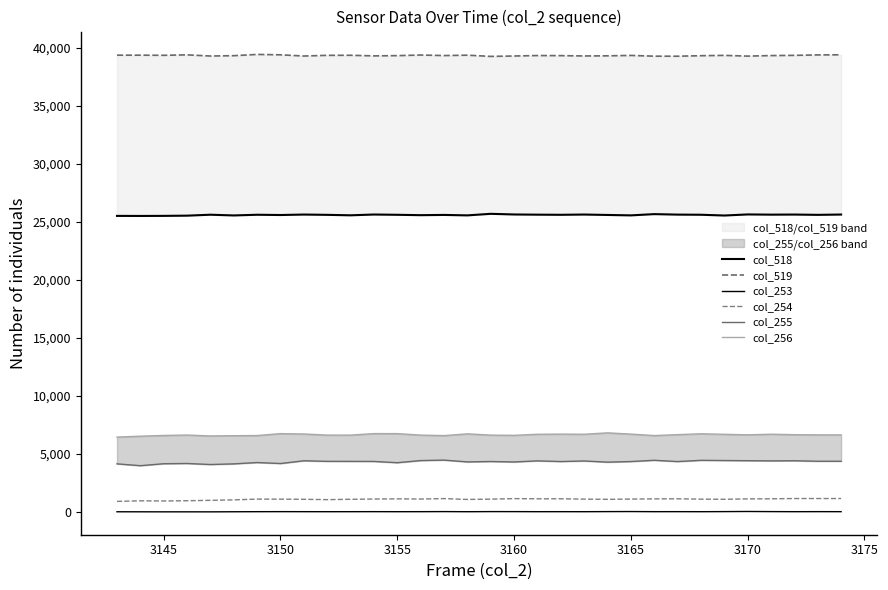

Which series has the largest total across all categories?

col_519